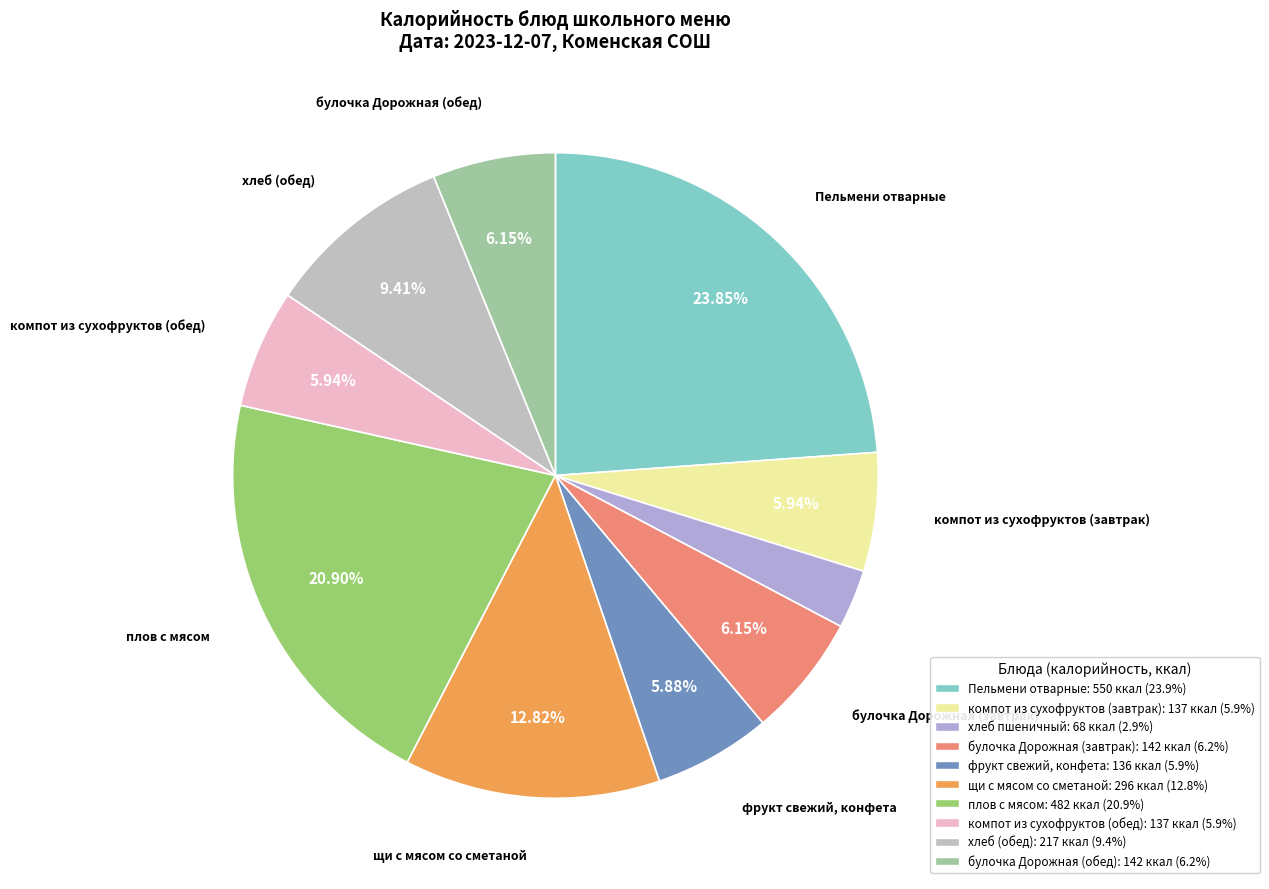

What is the largest slice in the pie chart?

Пельмени отварные